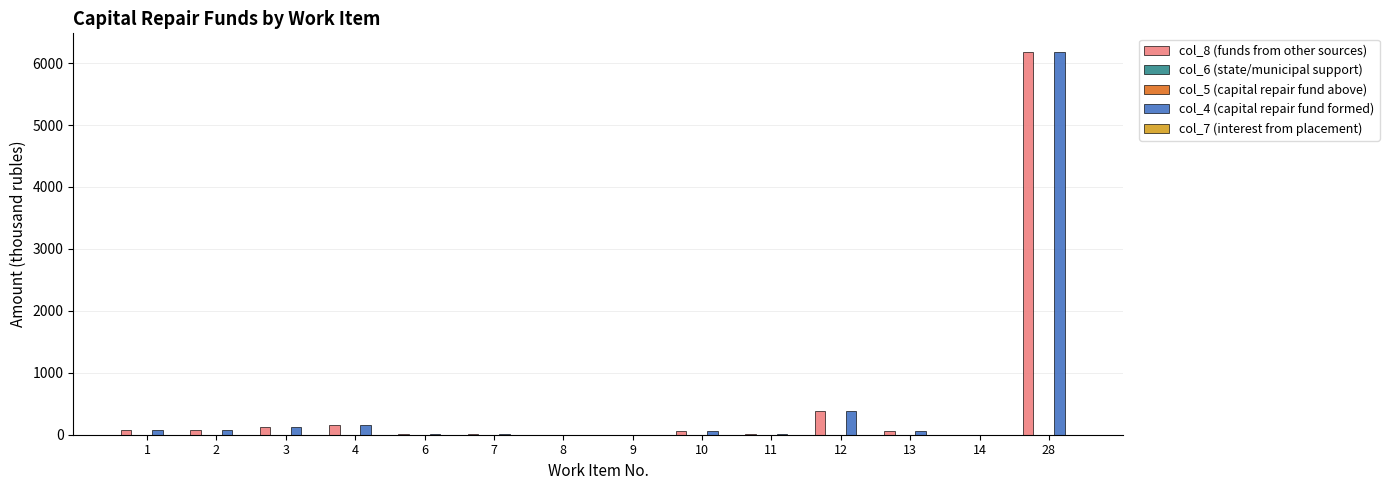

Does the chart contain any negative values?

No